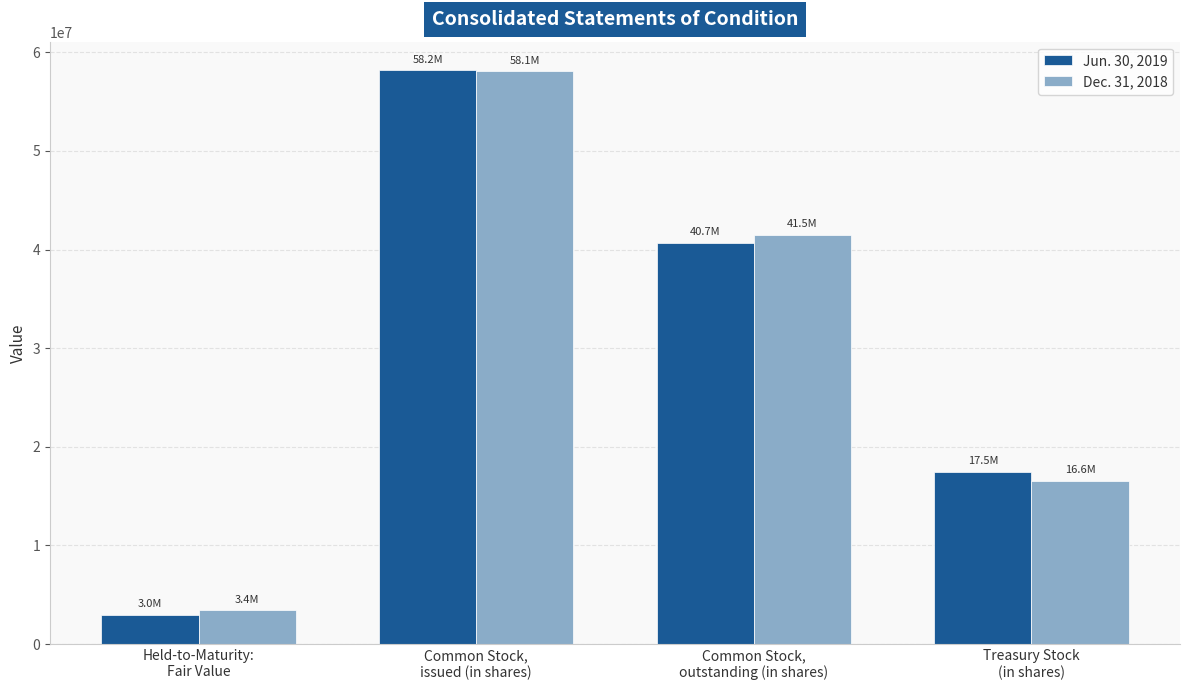

How many data points in Dec. 31, 2018 are less than 41499898?

2